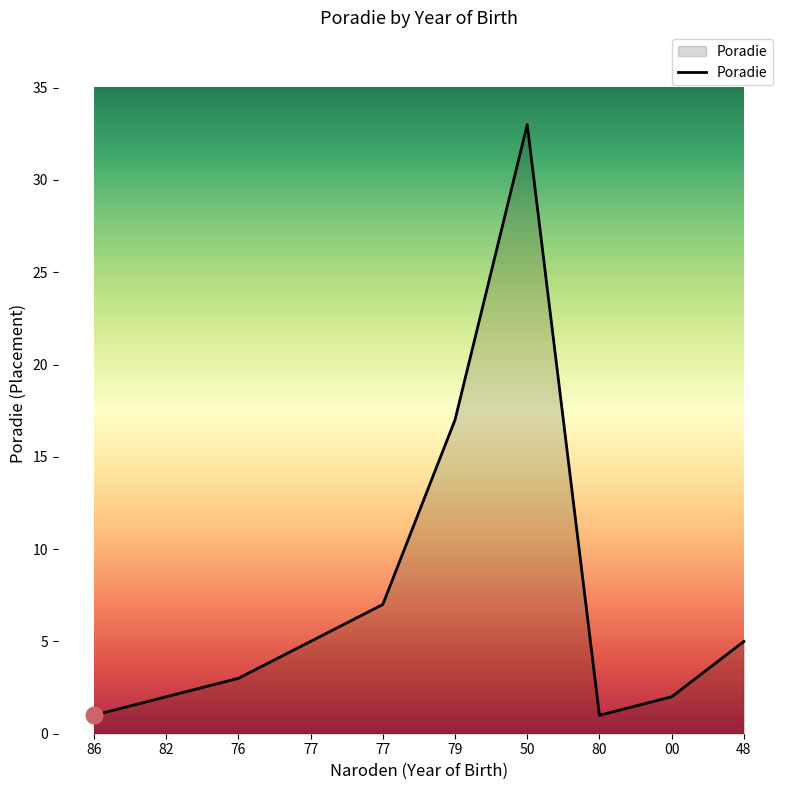

At which label does the data first exceed 5?

77